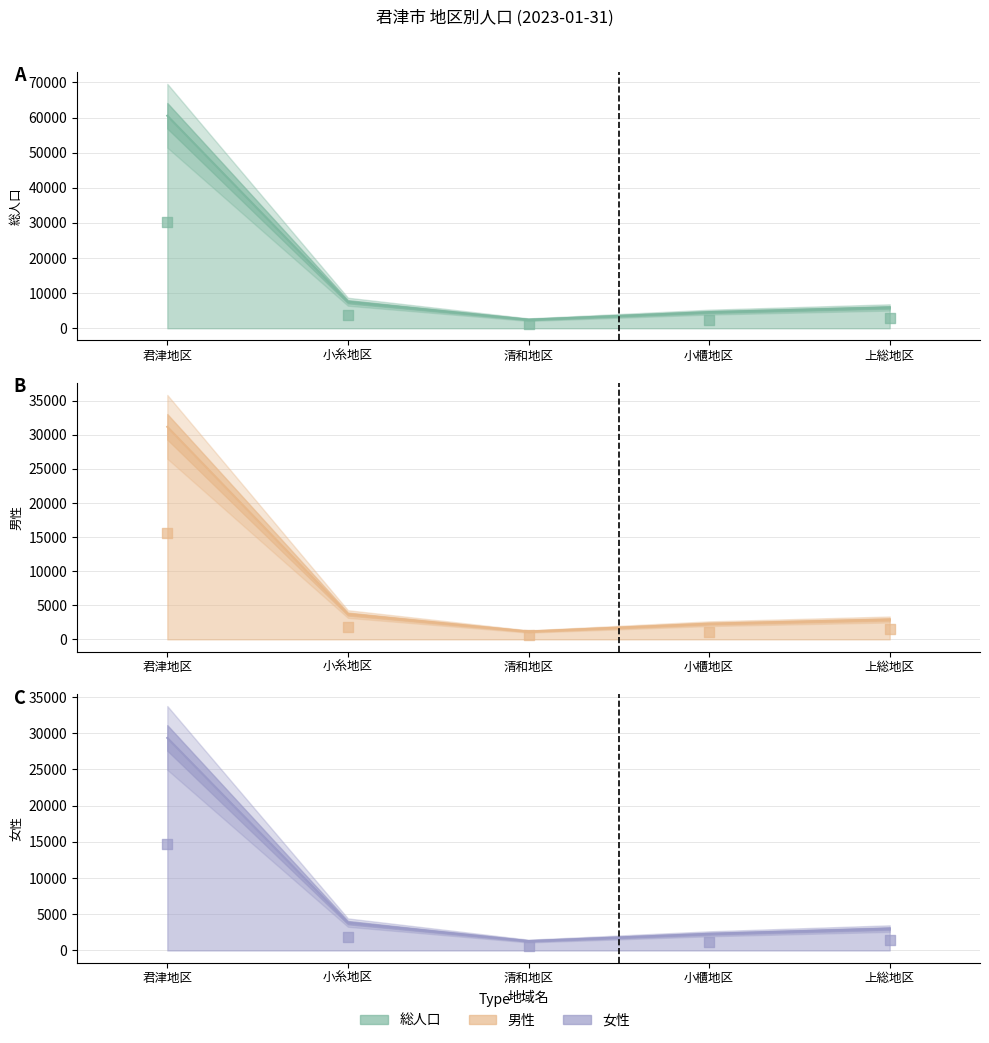

Which series has the largest total across all categories?

総人口